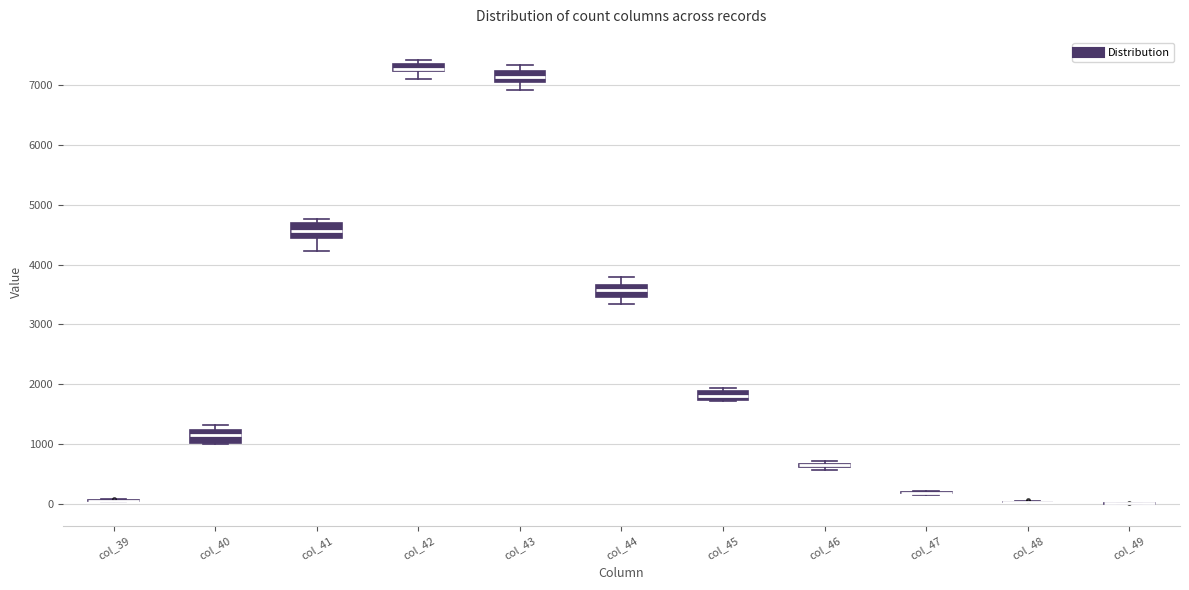

Where is the upper edge of the box for col_42 on the y-axis? The values are not printed on the chart, so give them approximately, as read against the axis.

7400